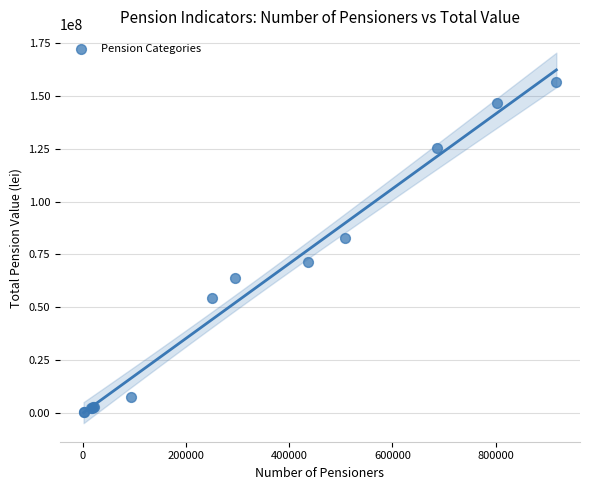

What Y value in the scatter plot is closest to 78348783?

82681734